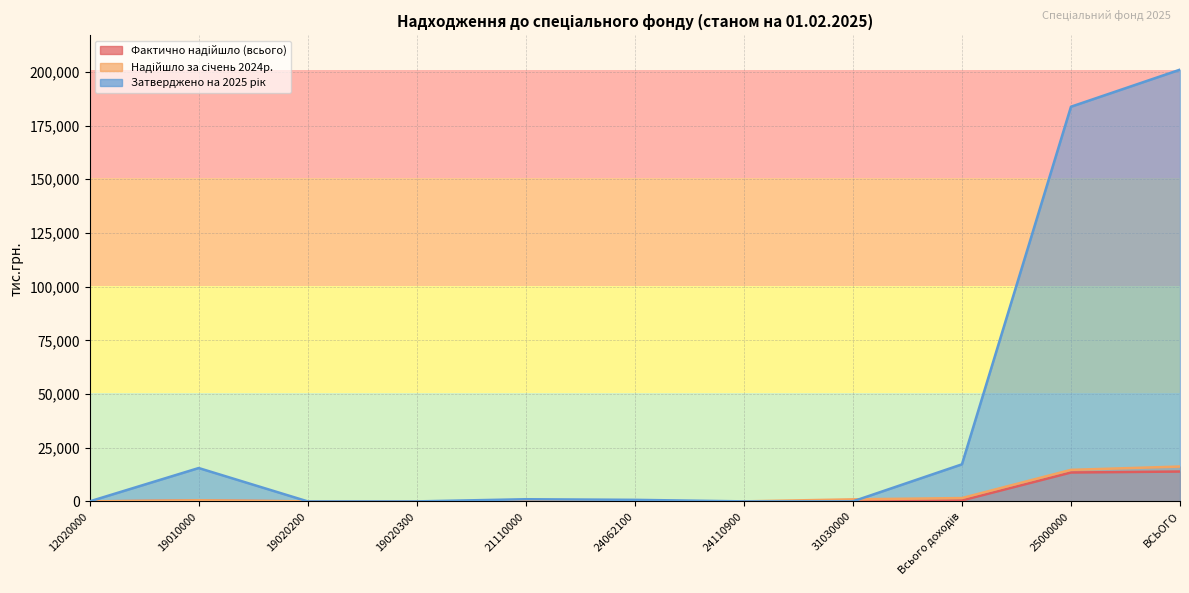

How many data points in Надійшло за січень 2024р. are less than 74?

5